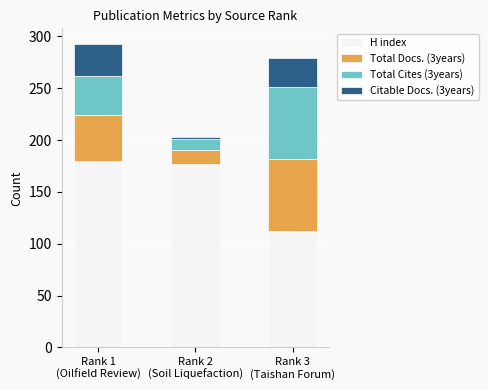

Are the bars horizontal?

No